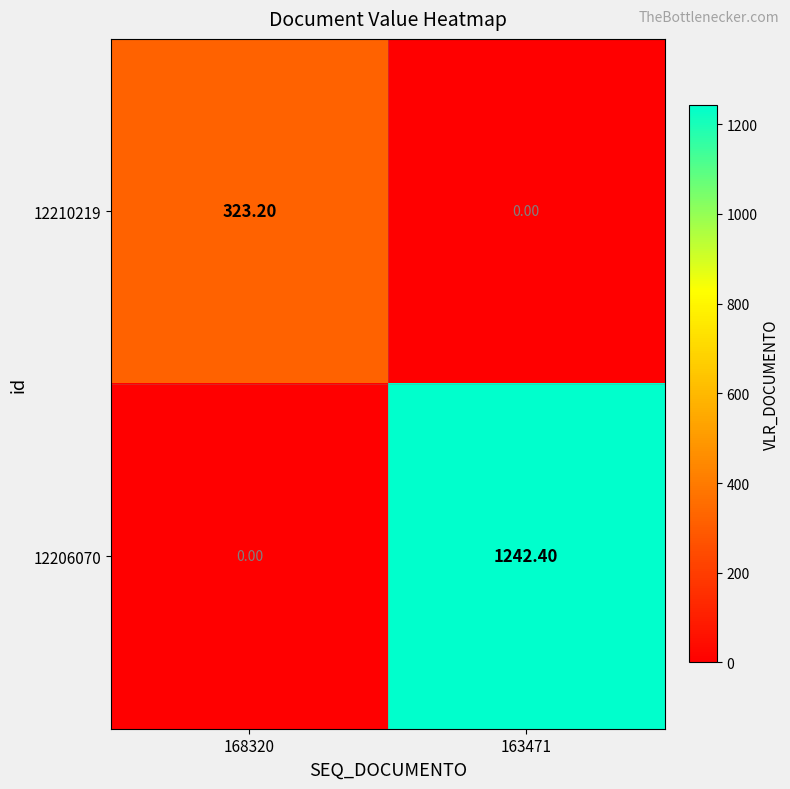

Rank the categories by 12206070 value from lowest to highest.

168320, 163471